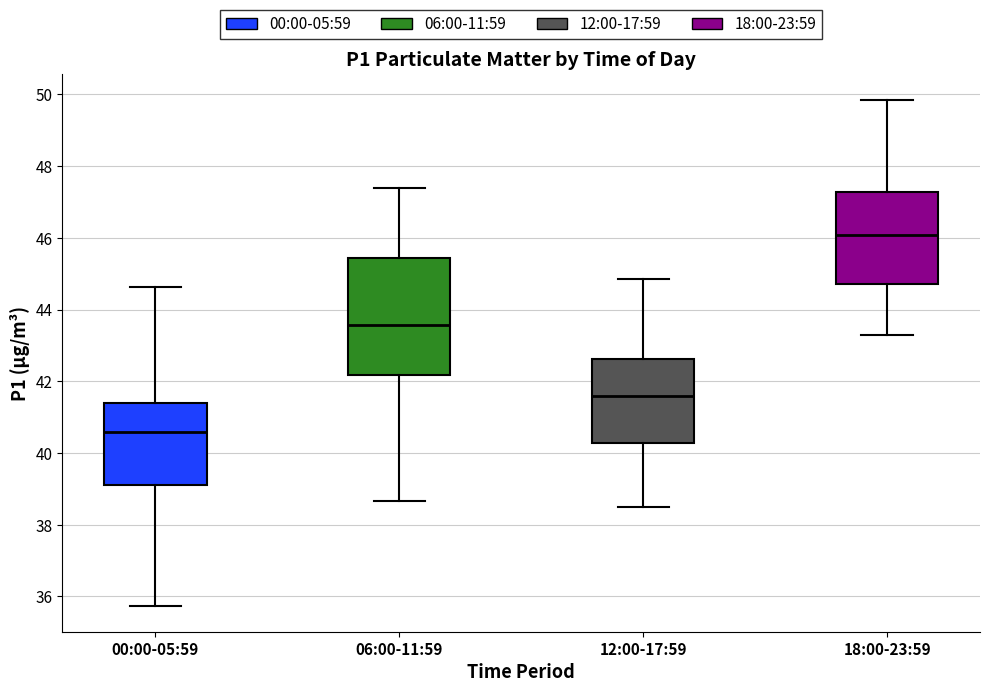

Comparing the boxes themselves (not the whiskers), which one is the tallest?

06:00-11:59